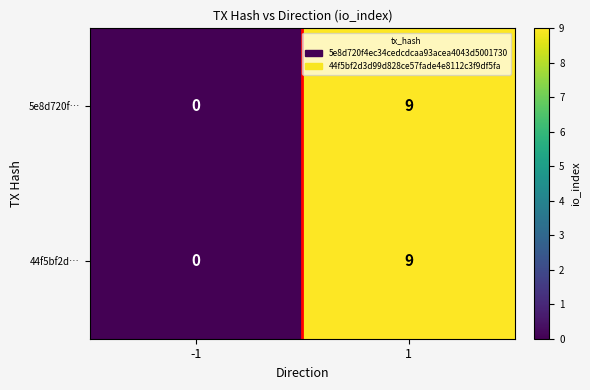

Reading left to right, extract all data points from this chart.

5e8d720f…: 0	9
44f5bf2d…: 0	9